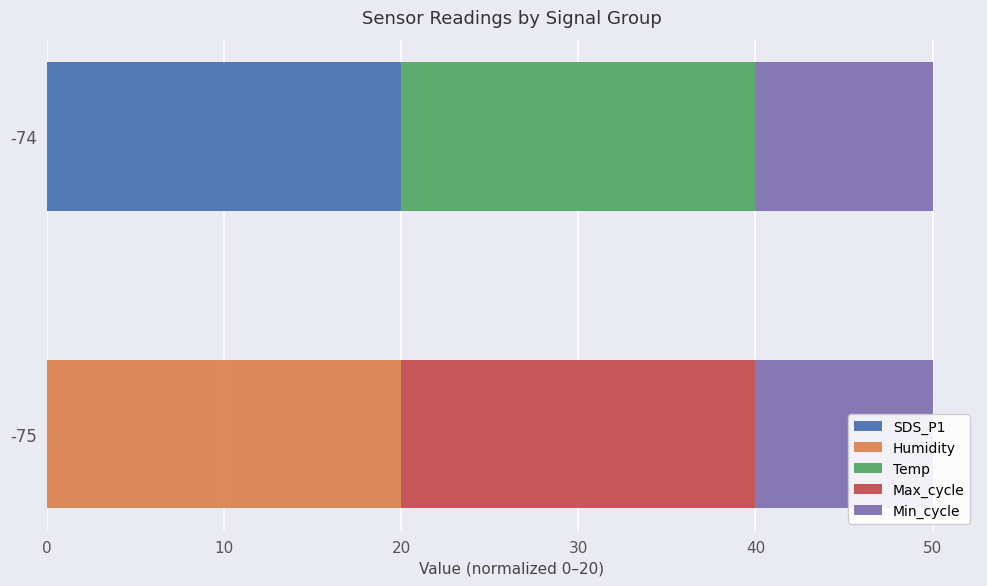

Rank the series by their maximum value, from highest to lowest.

SDS_P1, Humidity, Temp, Max_cycle, Min_cycle